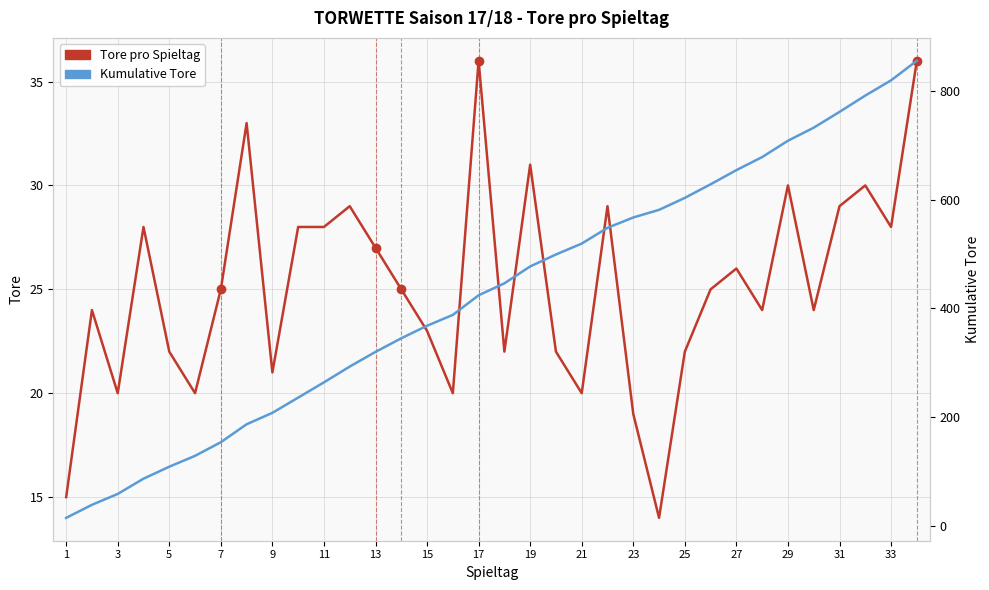

At which label does Kumulative Tore reach its minimum?

1